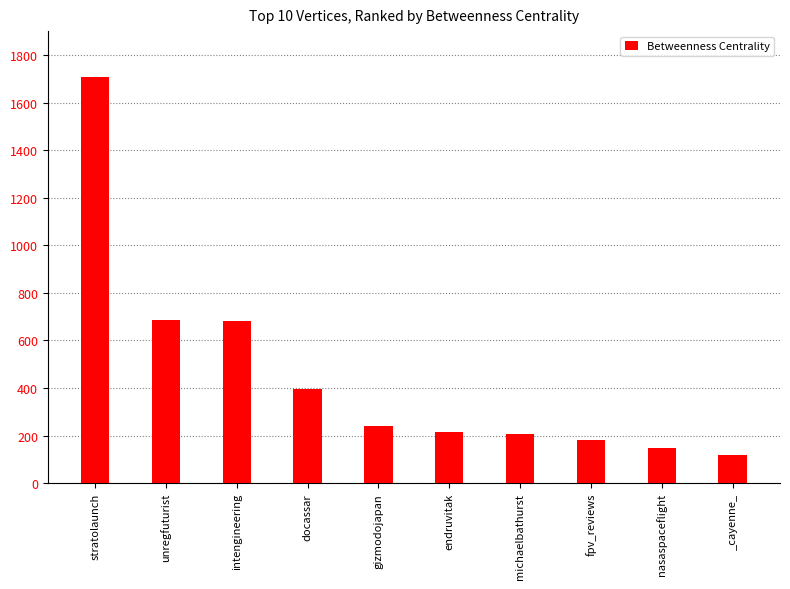

What is the label of the 5th bar from the left?

gizmodojapan